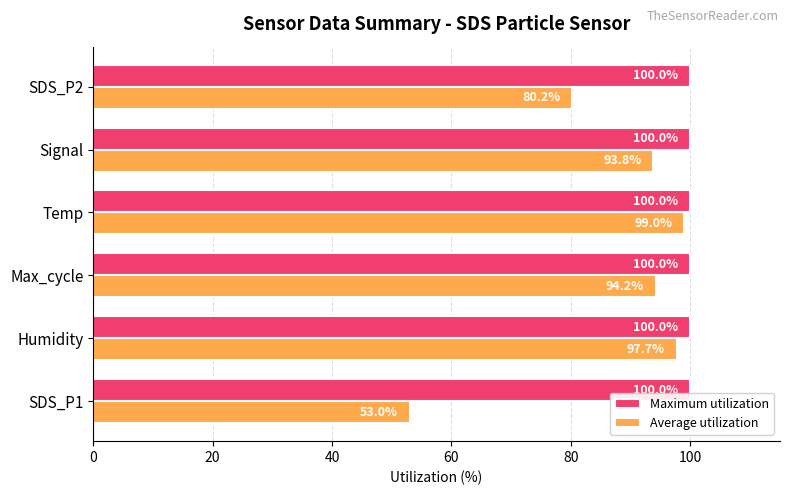

What is the difference between the second highest and minimum values in the Average utilization series?

44.7